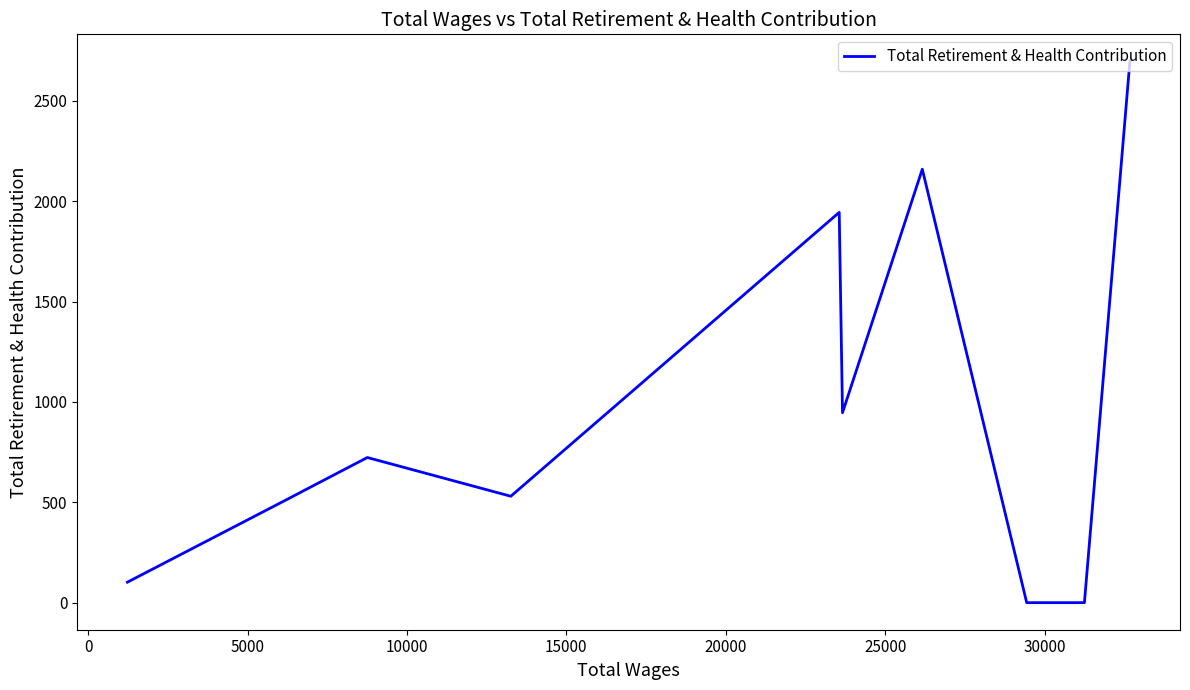

What is the difference between the second highest and minimum values?

2159